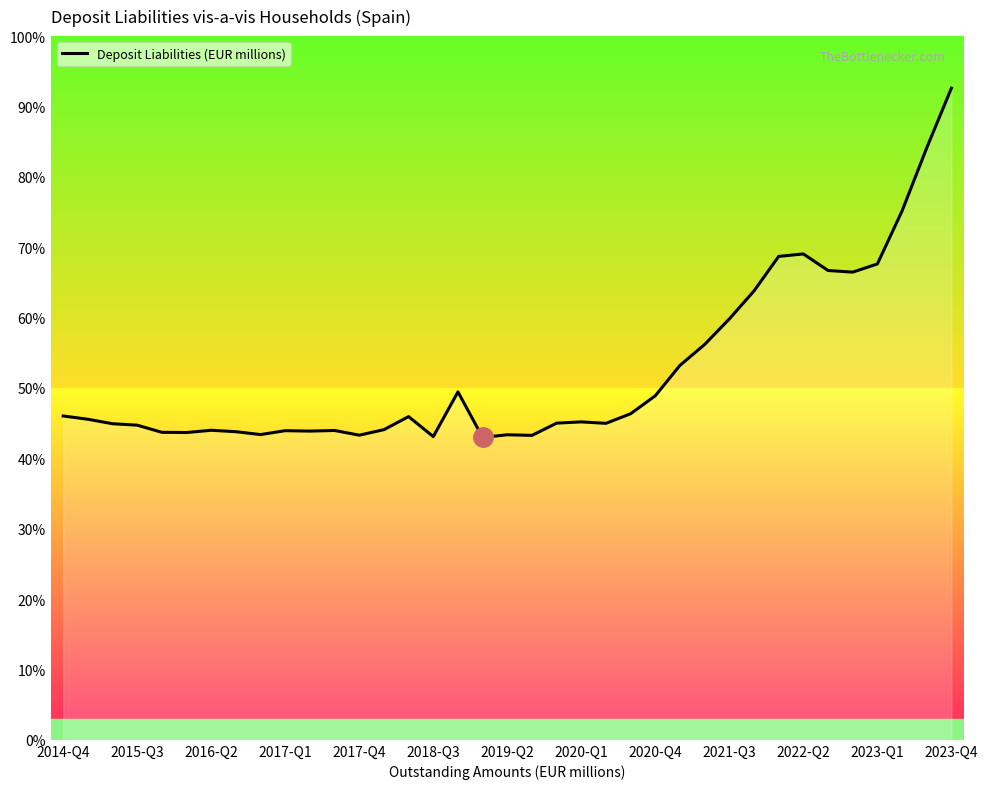

Reading left to right, transcribe all the data shown in this chart.

1585	1569	1547	1540	1505	1504	1515	1508	1494	1513	1511	1514	1491	1518	1582	1484	1703	1480	1493	1490	1550	1556	1549	1596	1684	1833	1935	2060	2197	2366	2378	2297	2289	2329	2588	2897	3189